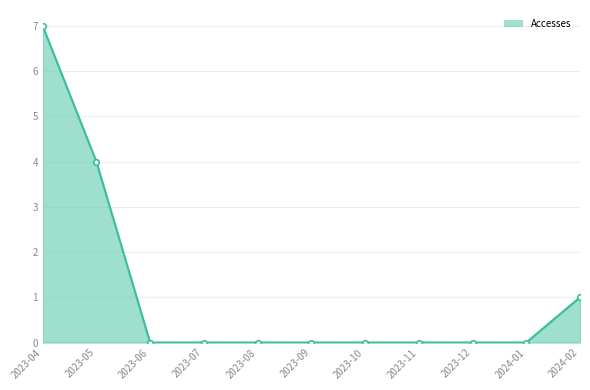

True or false: Accesses markers has more than 2 interior local peaks.

False